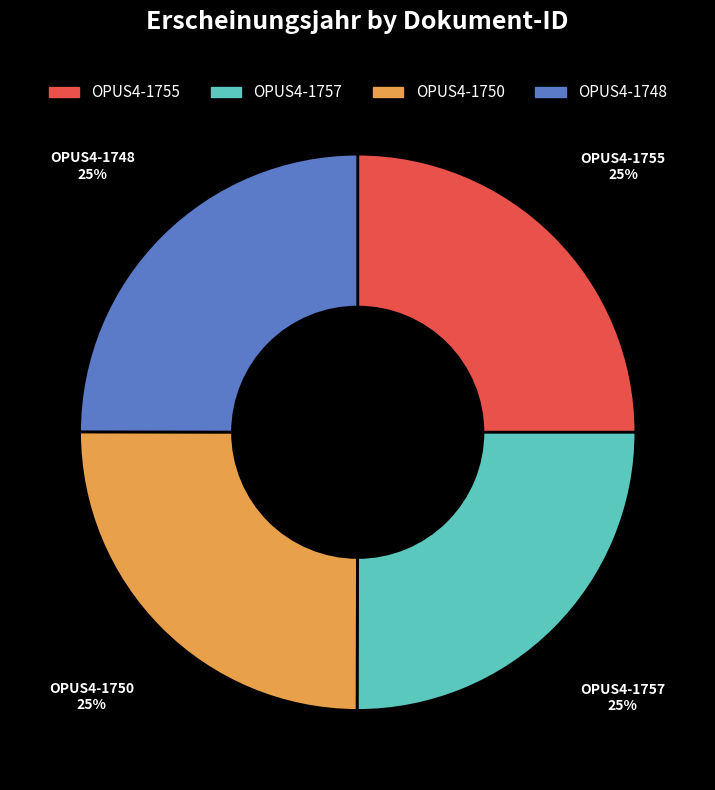

The OPUS4-1757 slice represents 25% of the pie. True or false?

True